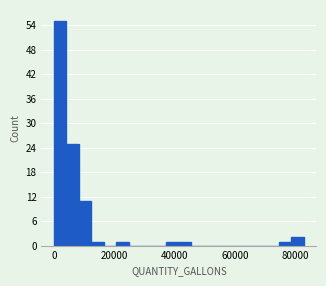

Around what value on the x-axis is the tallest bar? Give the approximate position of its centre, as read against the axis.

2000